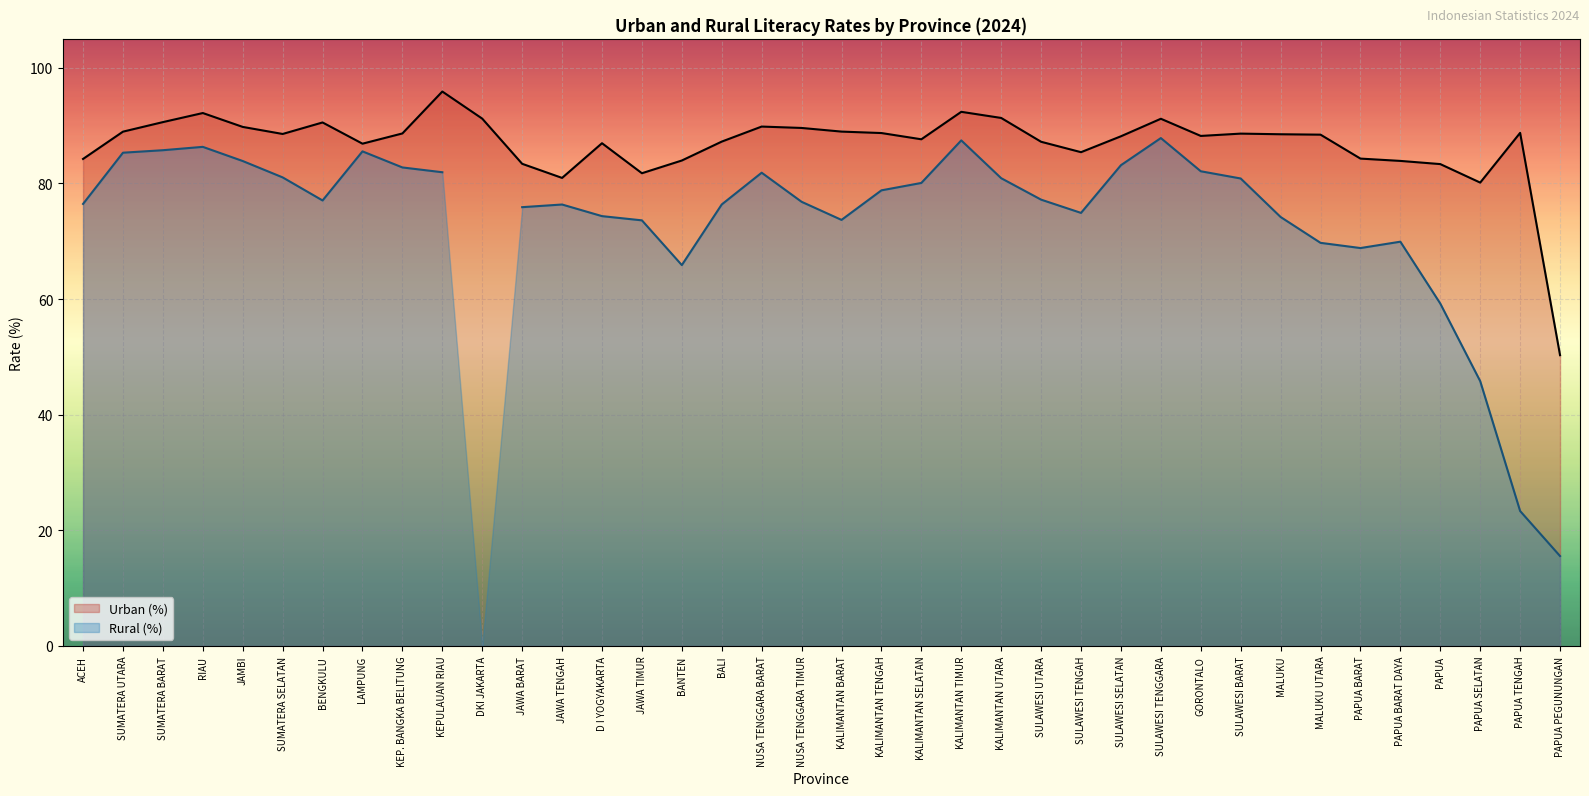

How many values exceed 88?

22